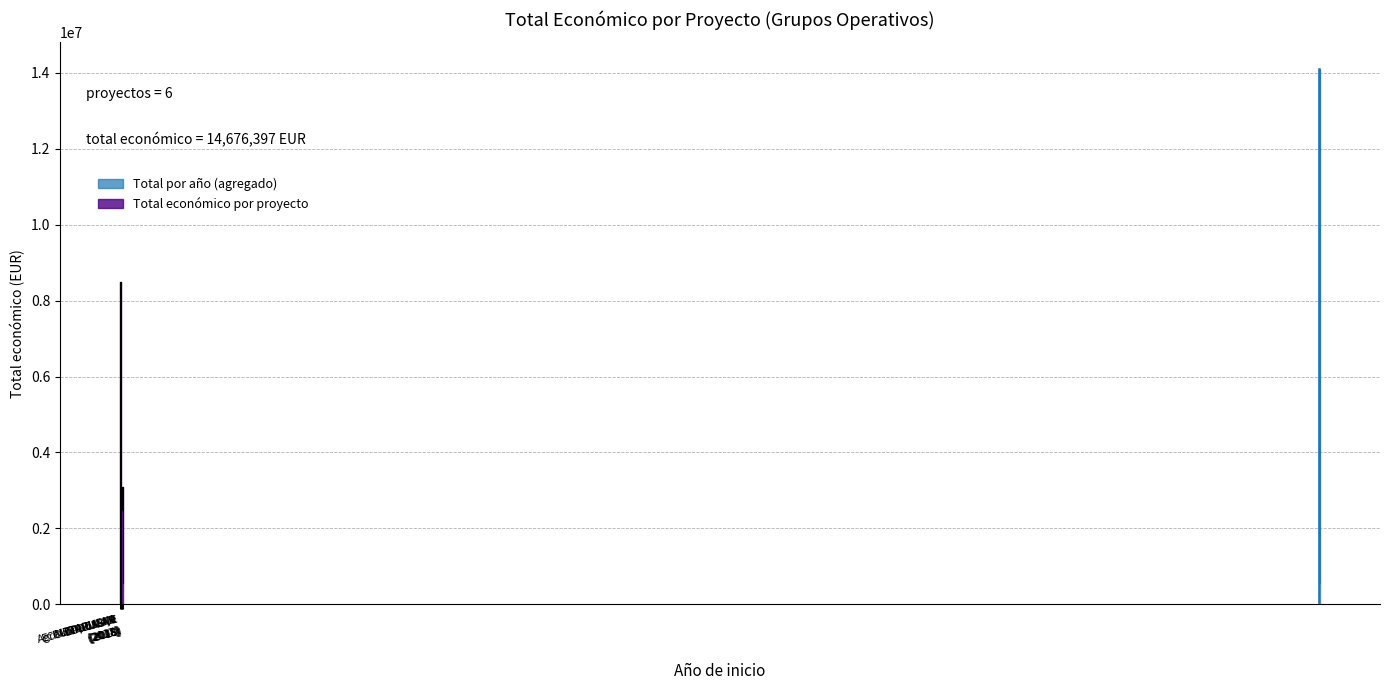

The chart shows a value of 4638061 at 2018 (PURINES 4.0). True or false?

False